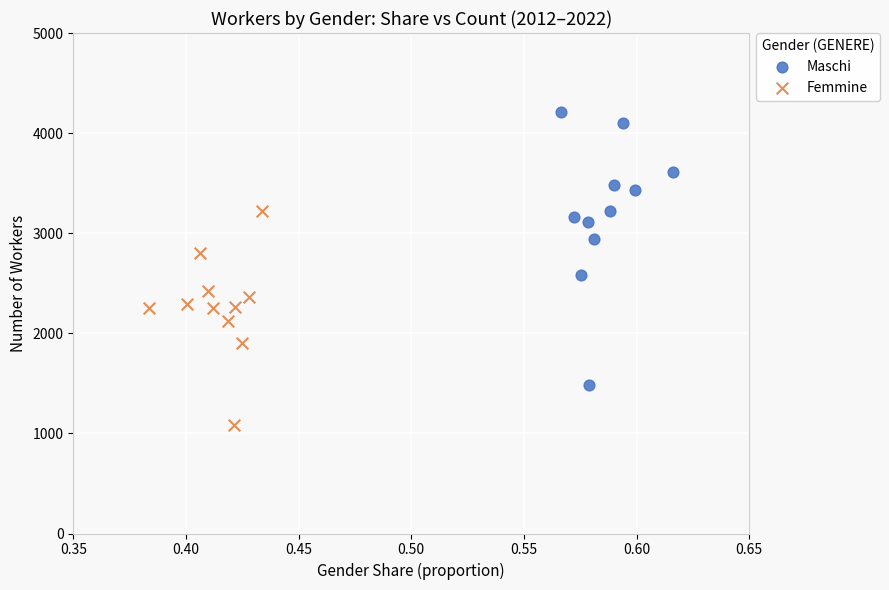

Which series has the widest spread of Y values?

Maschi